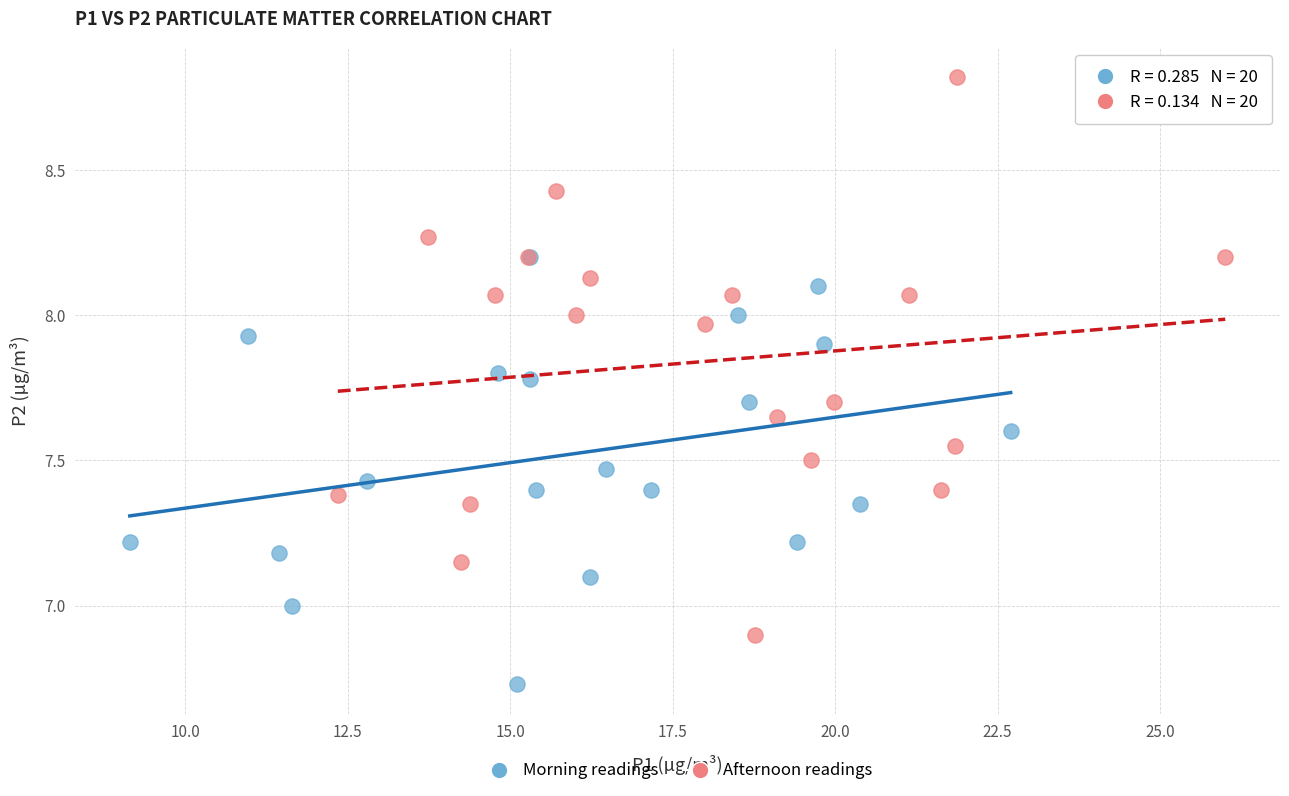

Which series contains the lowest Y value?

Morning readings